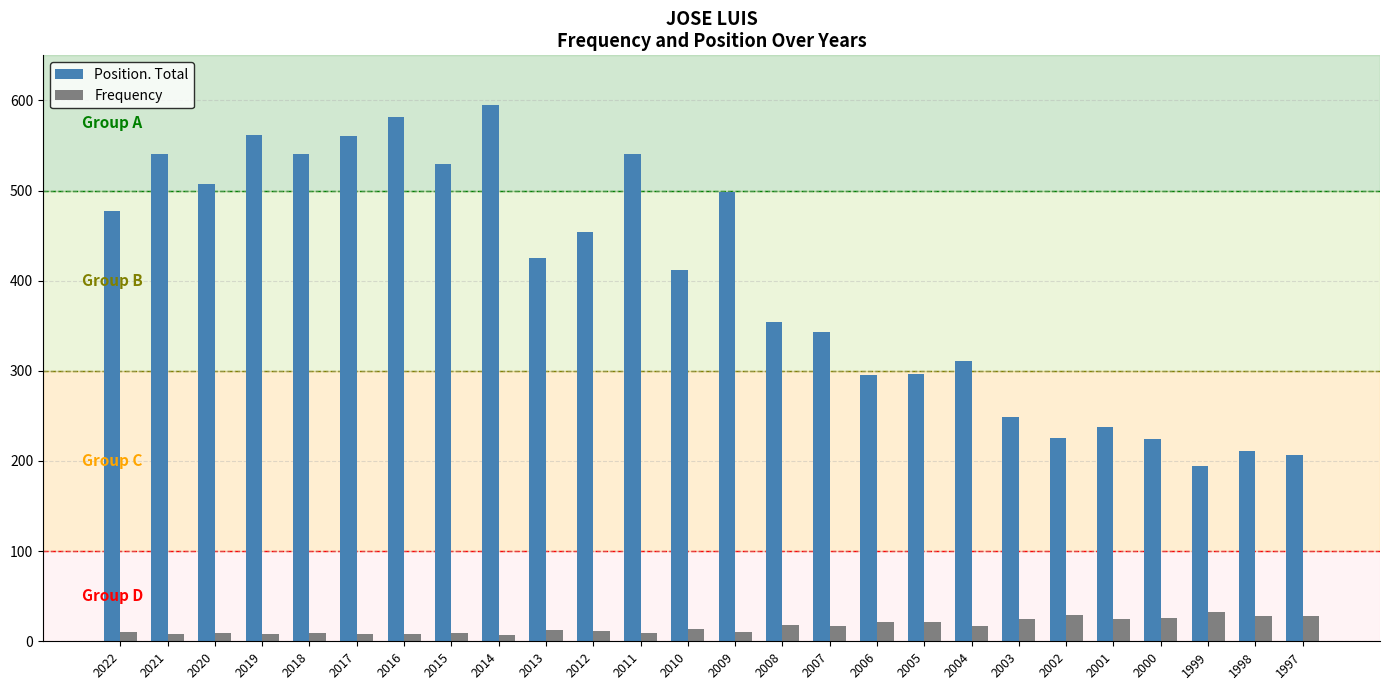

At 2019, list the series in order from largest to smallest.

Position. Total, Frequency